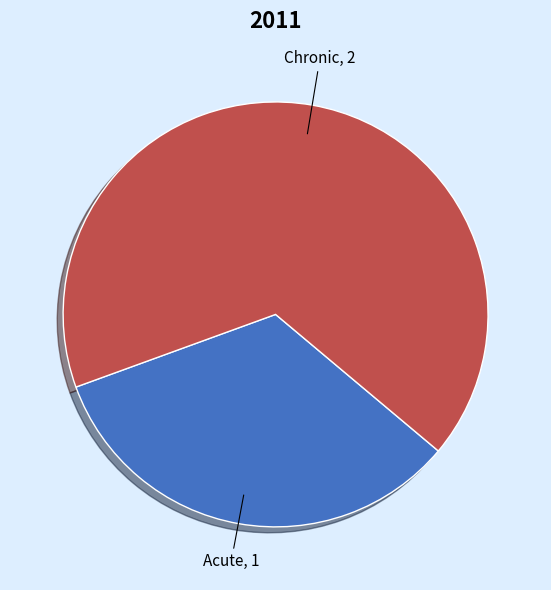

Which category has the smallest portion of the pie?

Acute